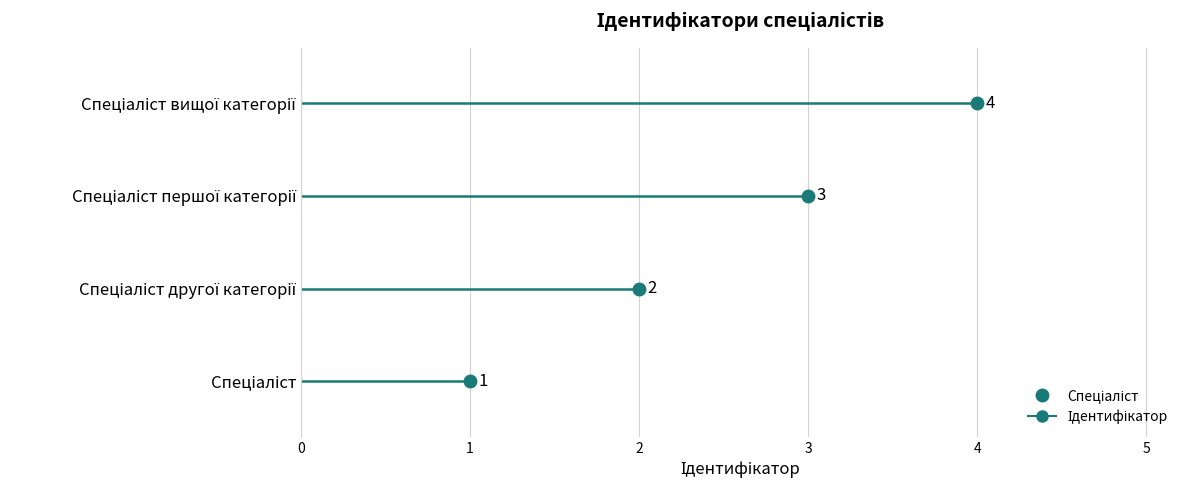

The chart shows a value of 2 at Спеціаліст другої категорії. True or false?

True